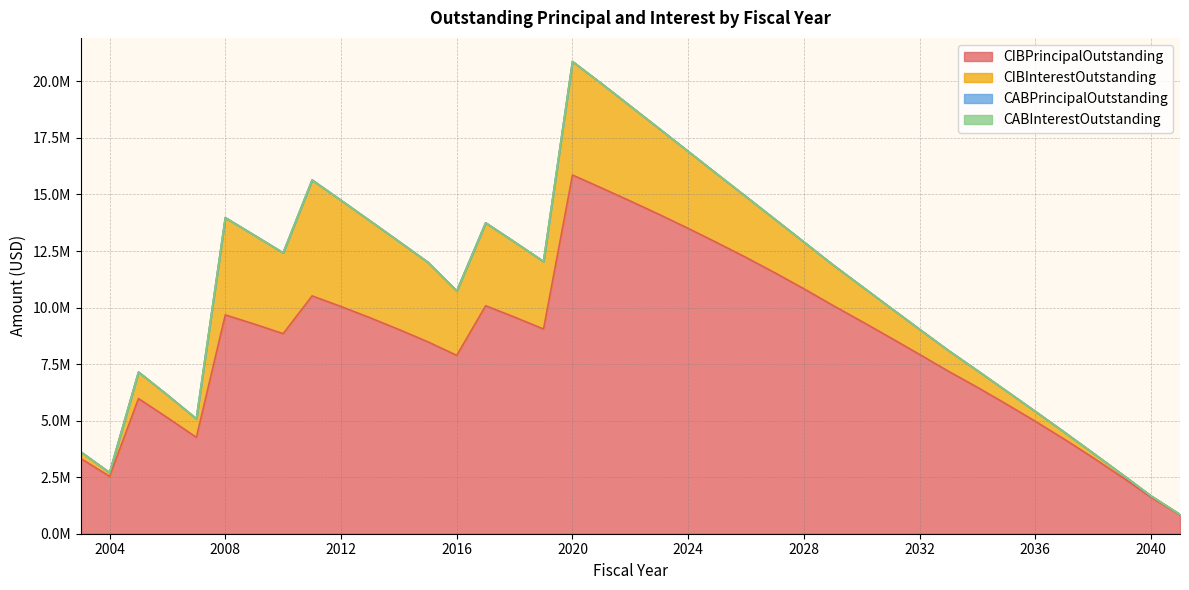

True or false: CABInterestOutstanding has more than 0 points higher than both neighbors.

False